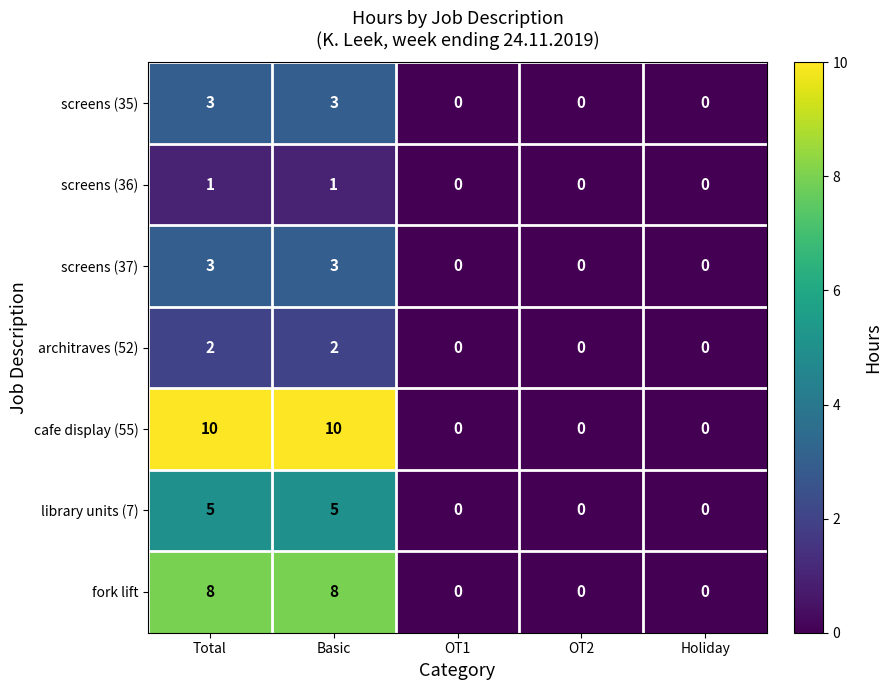

What is the difference between the screens (35) values at Total and Holiday?

3